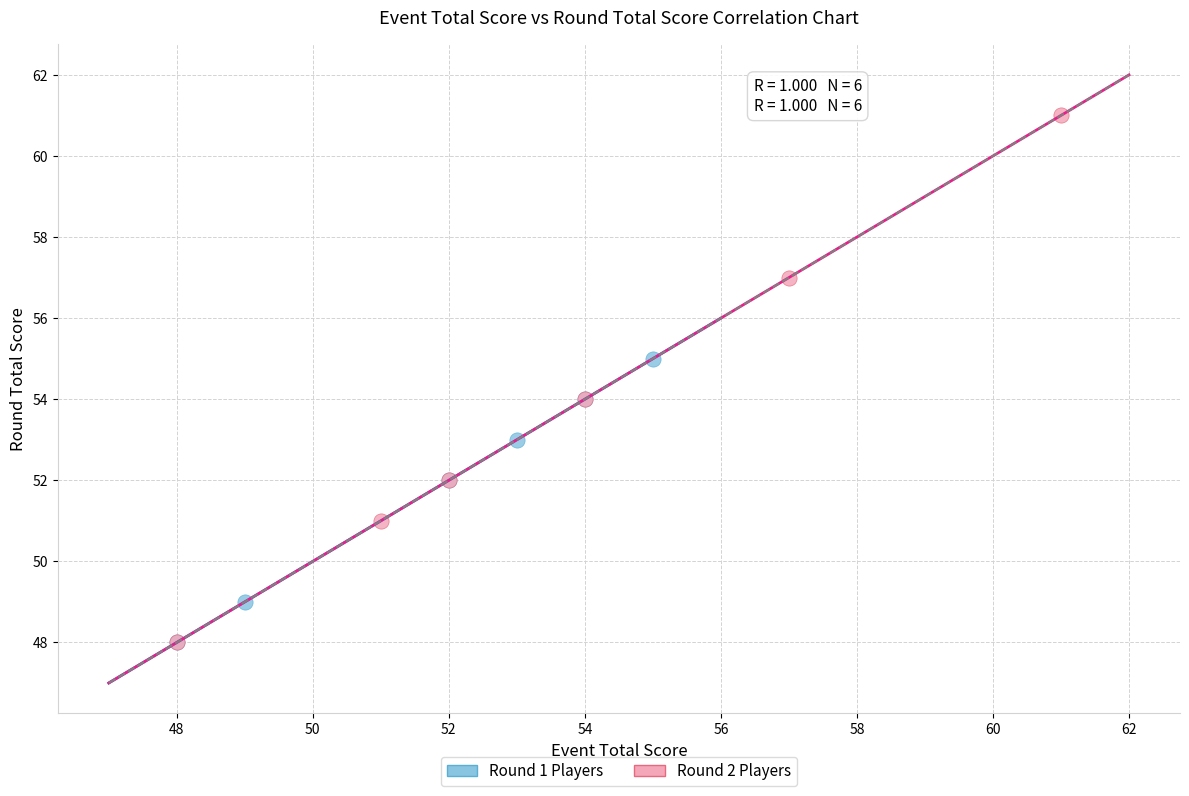

Which series has the widest spread of Y values?

Round 2 Players